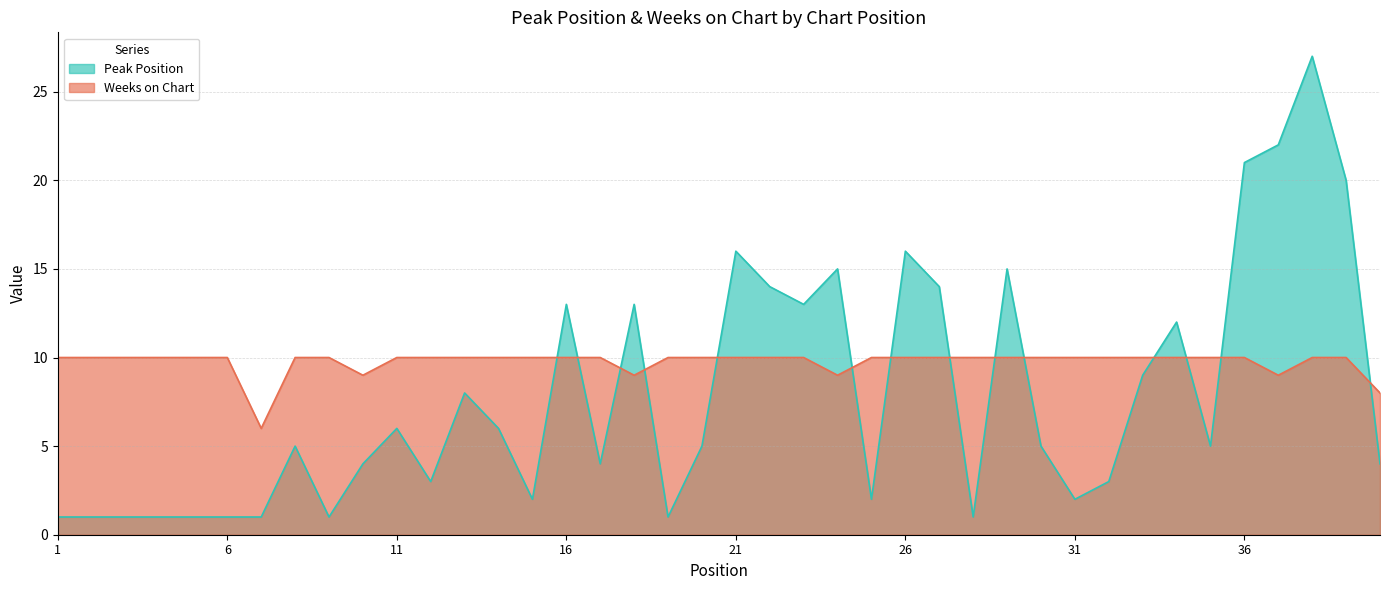

Rank the categories by Weeks on Chart value from lowest to highest.

7, 40, 10, 18, 24, 37, 1, 2, 3, 4, 5, 6, 8, 9, 11, 12, 13, 14, 15, 16, 17, 19, 20, 21, 22, 23, 25, 26, 27, 28, 29, 30, 31, 32, 33, 34, 35, 36, 38, 39